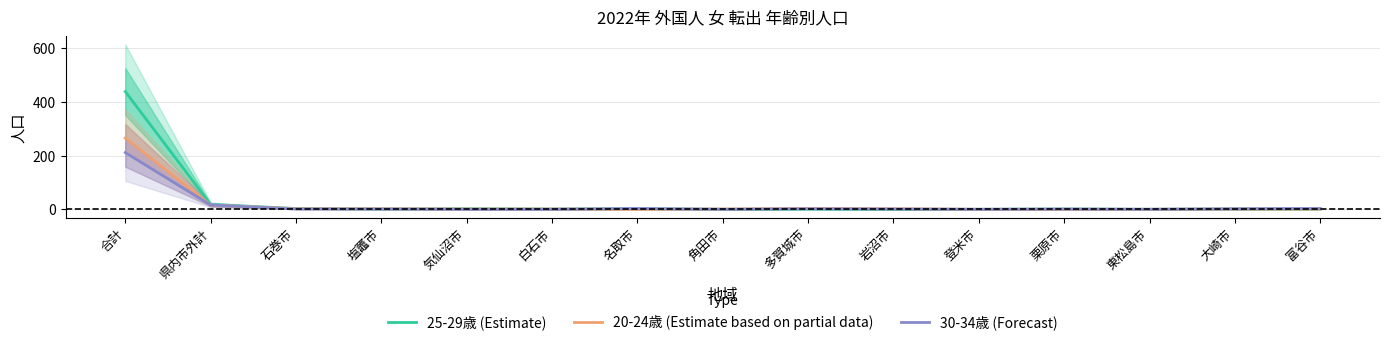

What value does the 20-24歳 (Estimate based on partial data) series have at 県内市外計, to the nearest 10?

20